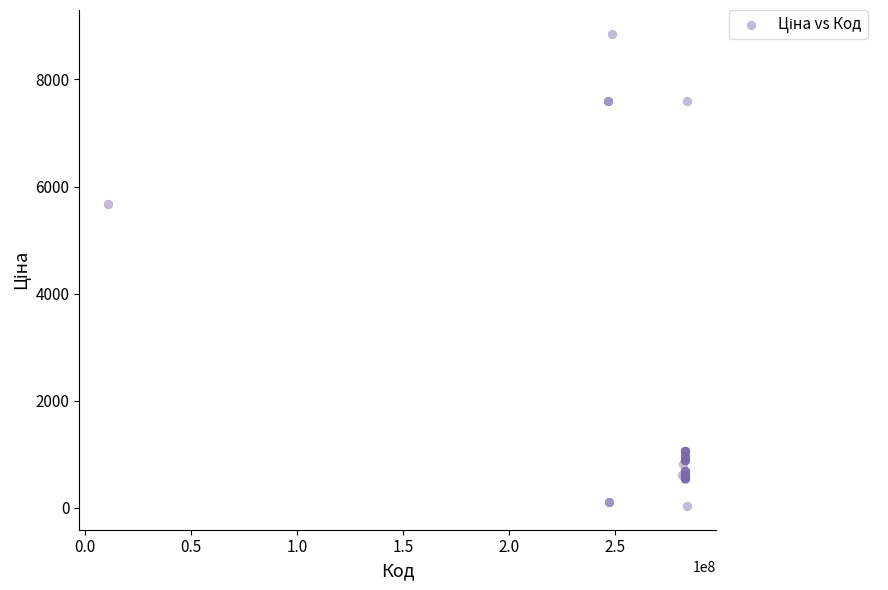

What Y value in the scatter plot is closest to 4444?

5673.8